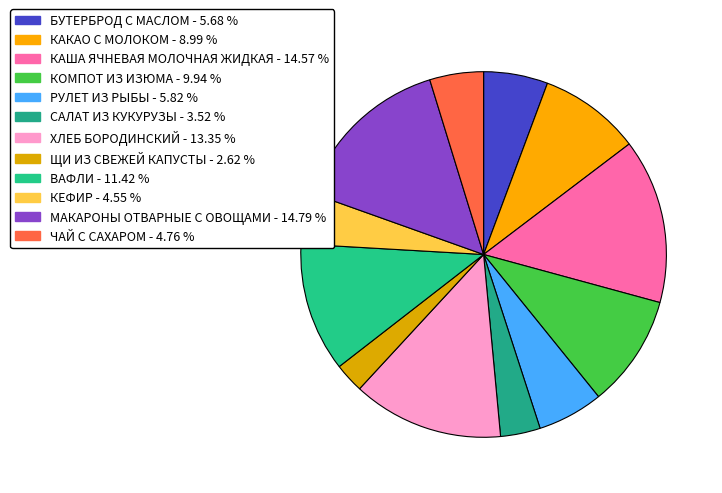

Is there any slice that represents more than half of the pie?

No